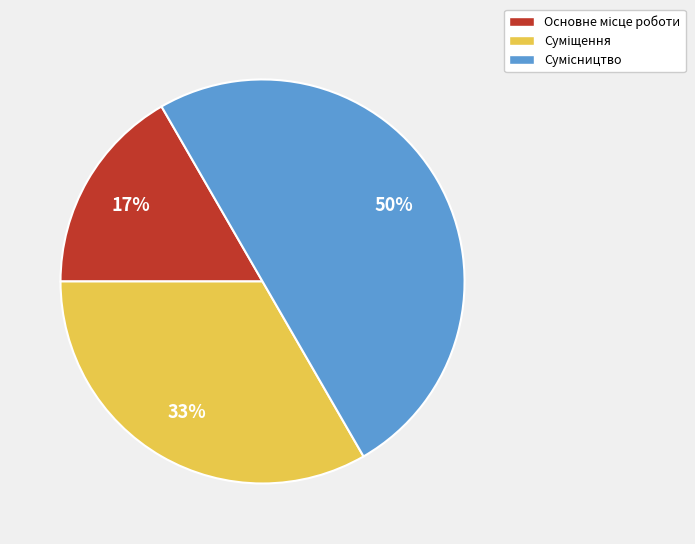

Count the number of slices in the pie.

3